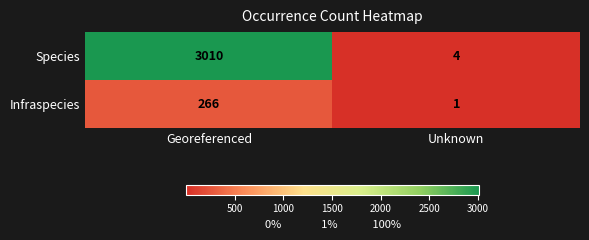

Reading right to left, extract all data points from this chart.

Species: Unknown=4	Georeferenced=3010
Infraspecies: Unknown=1	Georeferenced=266